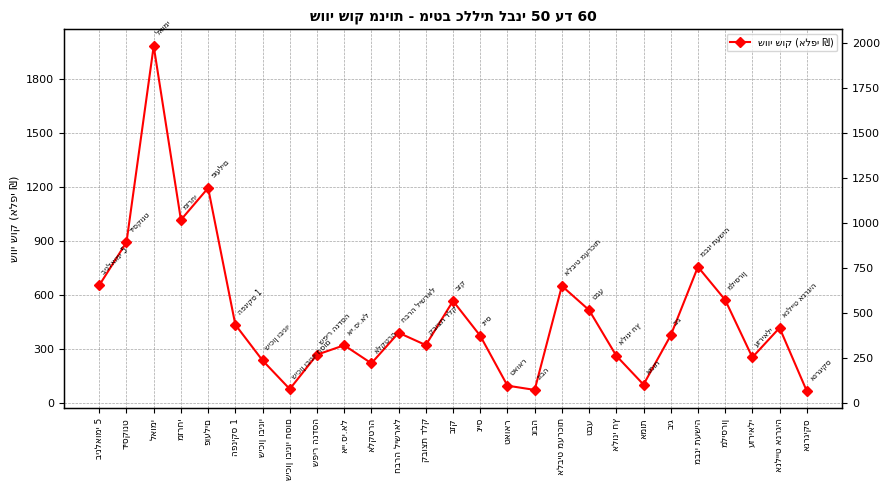

At which label is the value closest to 1026?

מזרחי